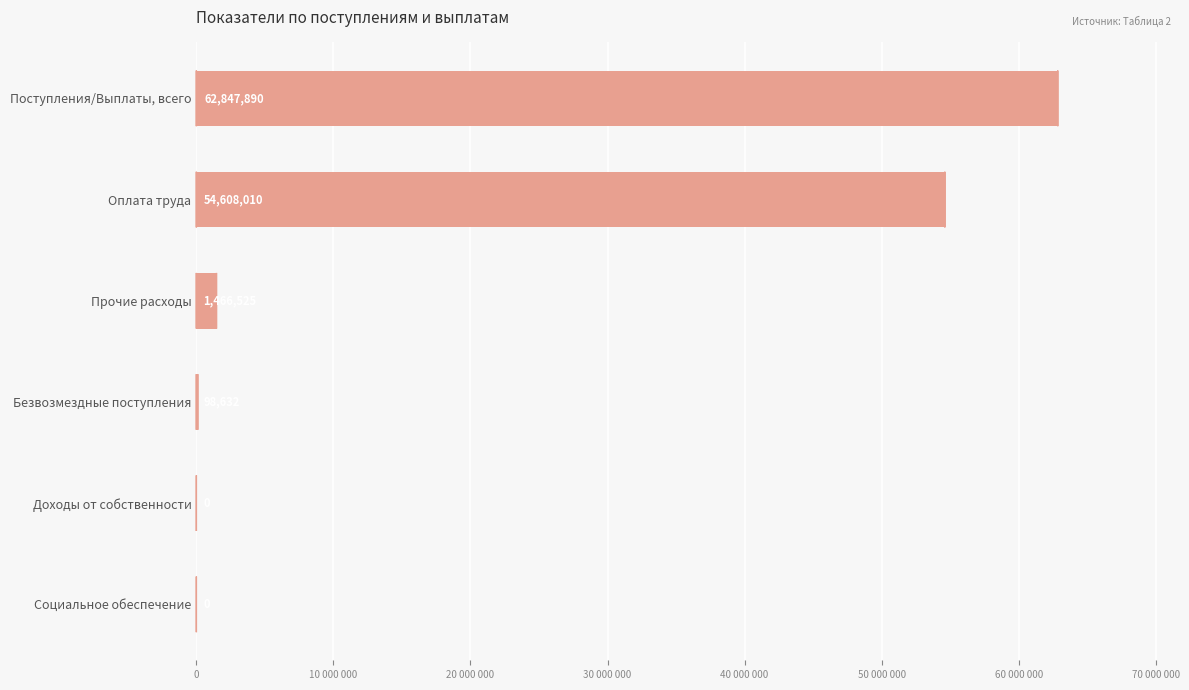

Are the bars horizontal?

Yes